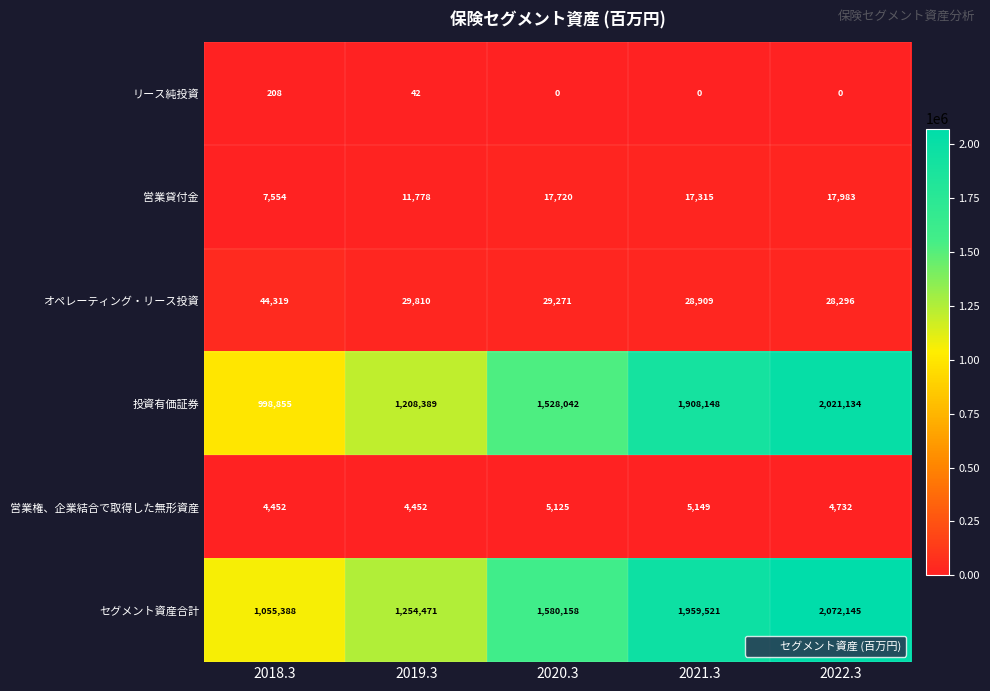

At 2018.3, list the series in order from largest to smallest.

セグメント資産合計, 投資有価証券, オペレーティング・リース投資, 営業貸付金, 営業権、企業結合で取得した無形資産, リース純投資